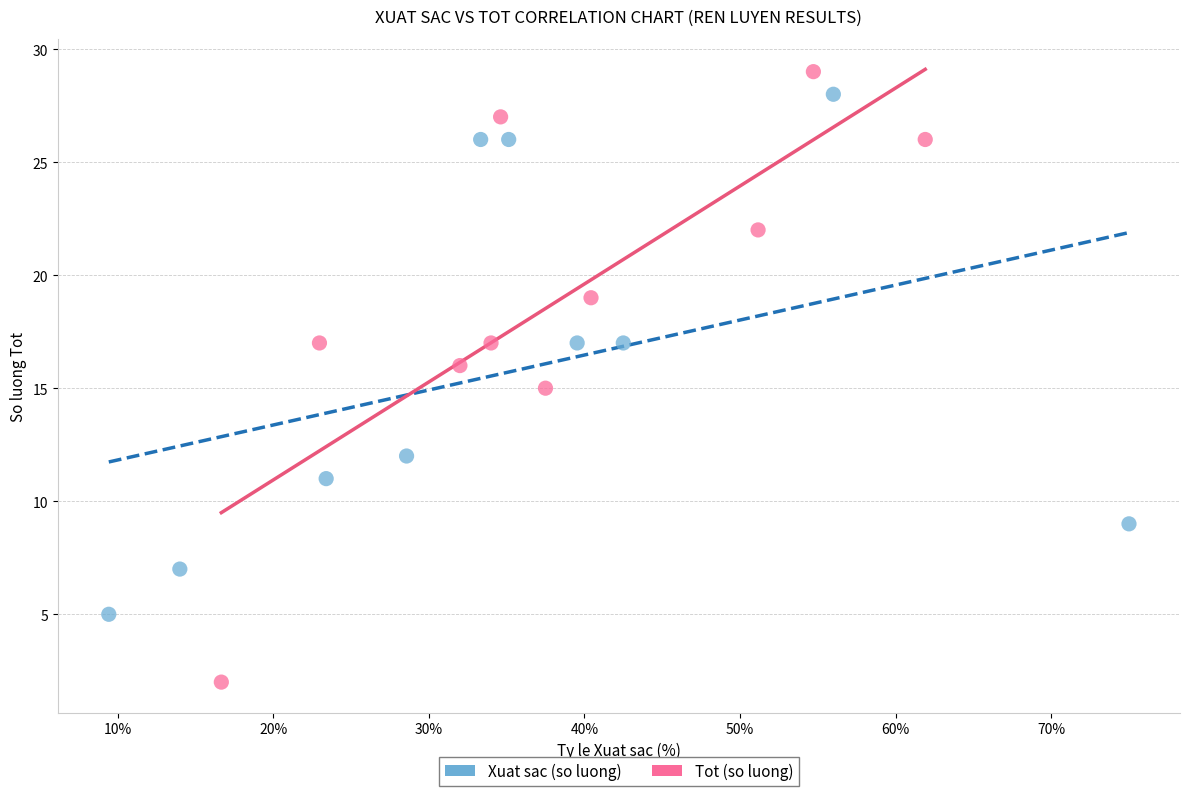

Which series has the largest Y range (max minus min)?

Tot (so luong)